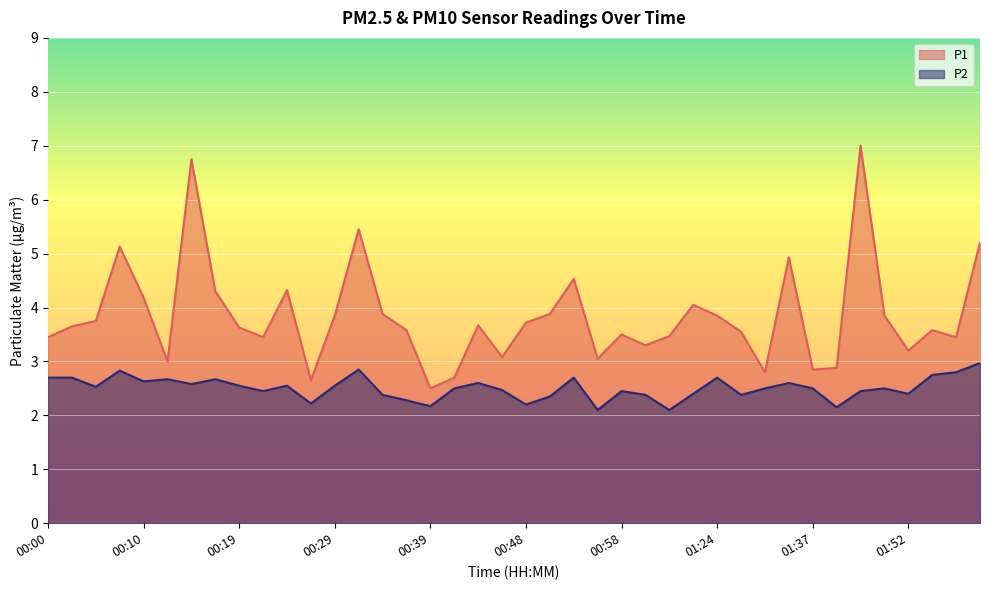

In P1, how many points are higher than both neighbors (excluding endpoints)?

11